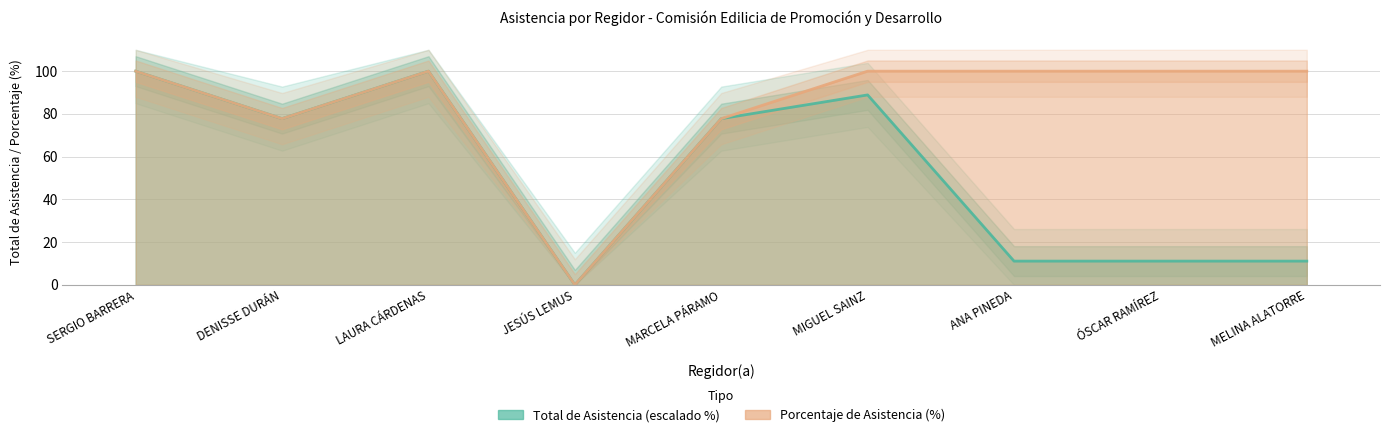

List the labels in order of Total de Asistencia por Regidor value, smallest first.

JESÚS LEMUS, ANA PINEDA, ÓSCAR RAMÍREZ, MELINA ALATORRE, DENISSE DURÁN, MARCELA PÁRAMO, MIGUEL SAINZ, SERGIO BARRERA, LAURA CÁRDENAS